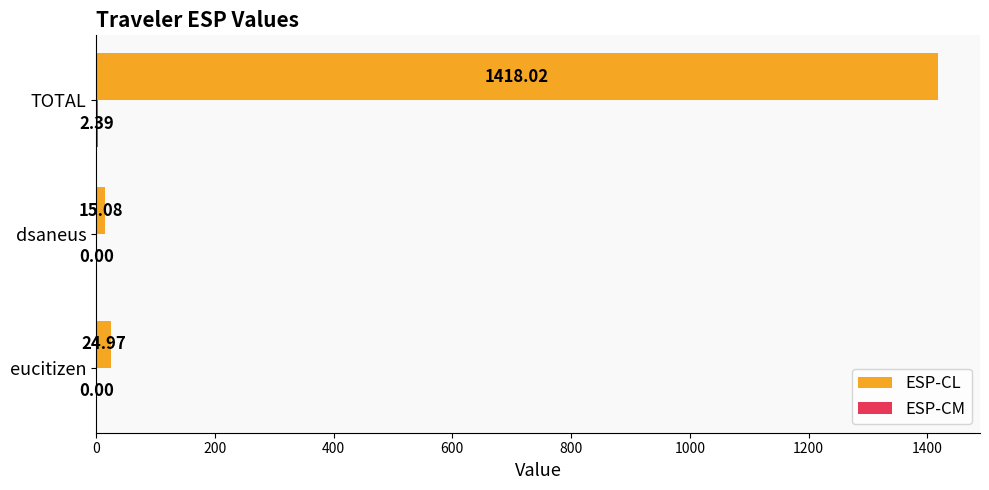

Where is ESP-CL nearest to the value 716?

eucitizen